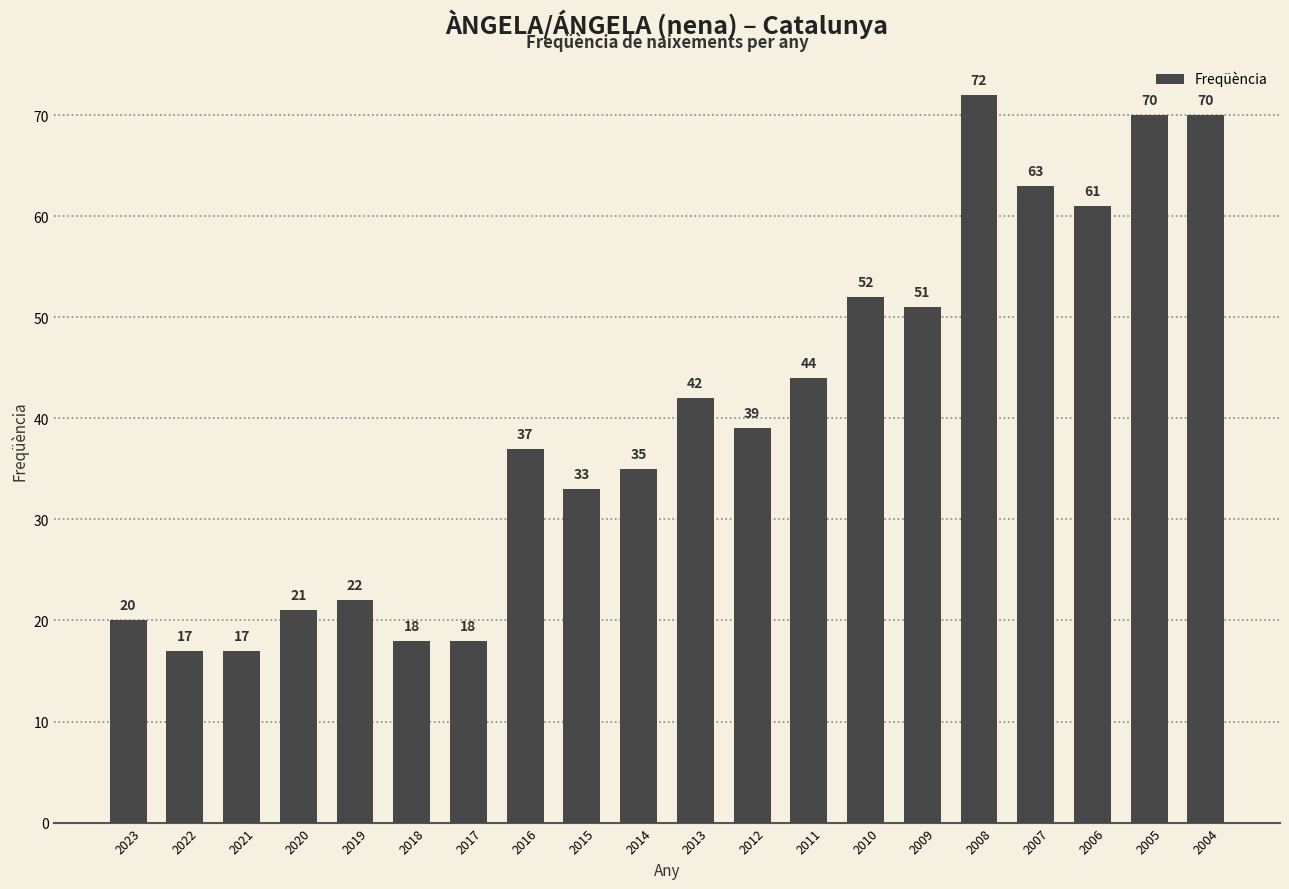

What value does the data have at 2013, to the nearest 5?

40